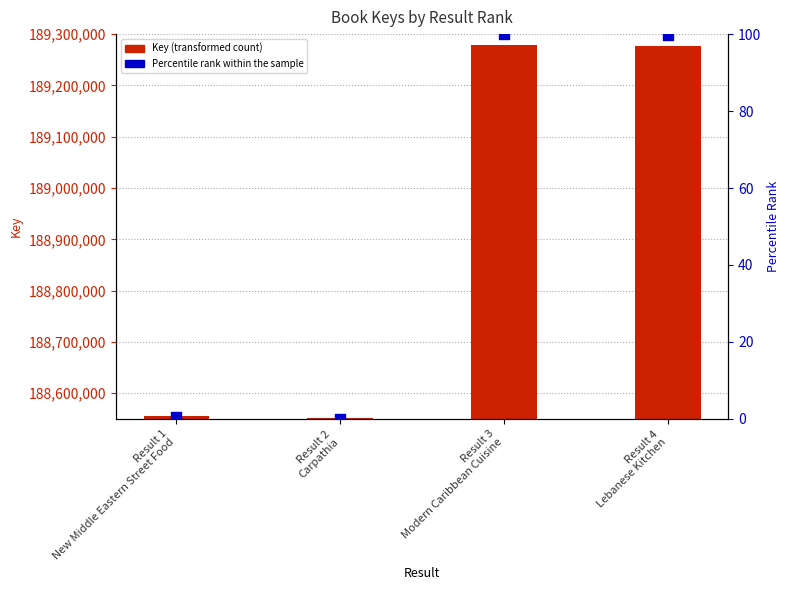

What is the total value across all series at Result 2
Carpathia?

188552527.0